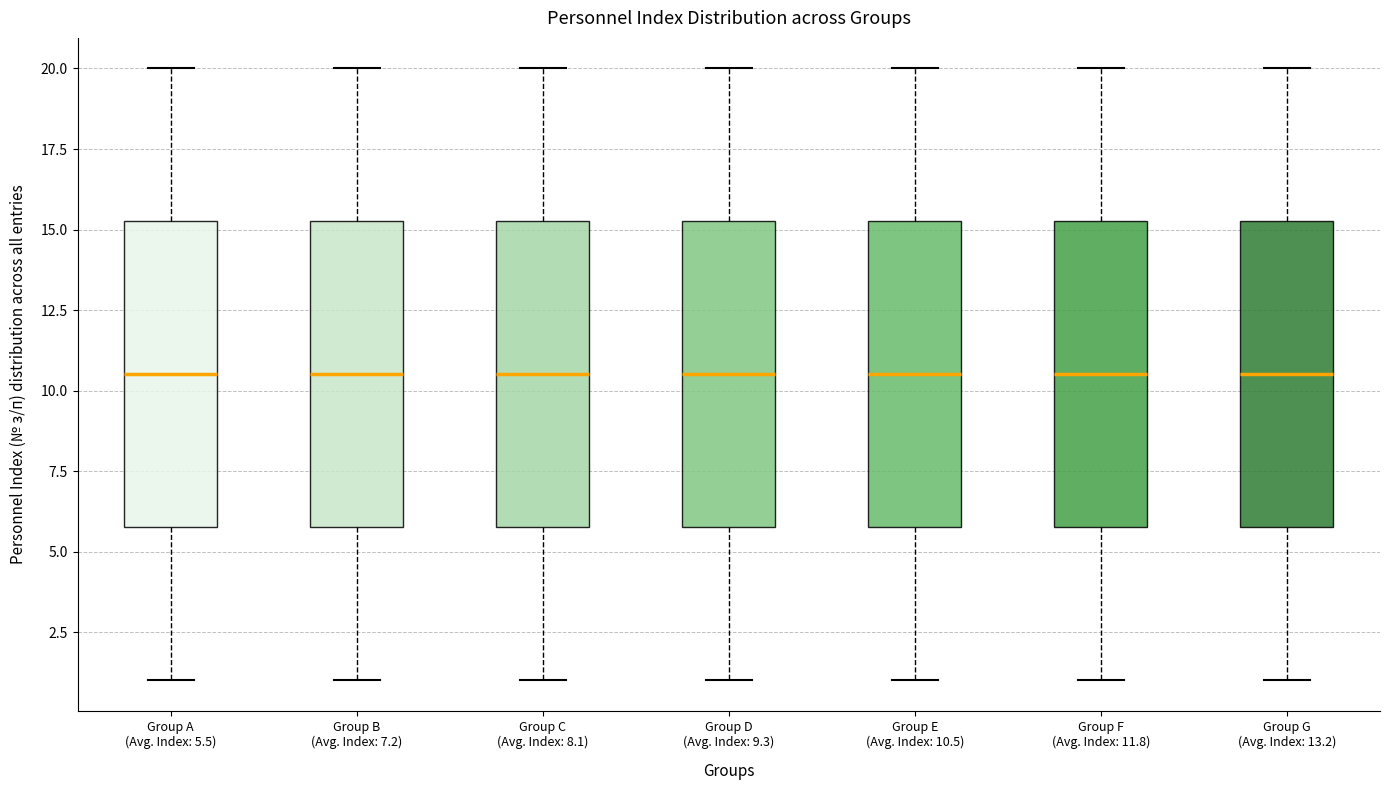

Reading left to right, transcribe this box plot: for each box, give where its median line is, the range the box spans, and where its two whiskers end, as read against the y-axis. The values are not printed on the chart, so give them approximately, as read against the axis.

Group A (Avg. Index: 5.5): median 10.5, box 6.0 to 15.5, whiskers 1.0 to 20.0
Group B (Avg. Index: 7.2): median 10.5, box 6.0 to 15.5, whiskers 1.0 to 20.0
Group C (Avg. Index: 8.1): median 10.5, box 6.0 to 15.5, whiskers 1.0 to 20.0
Group D (Avg. Index: 9.3): median 10.5, box 6.0 to 15.5, whiskers 1.0 to 20.0
Group E (Avg. Index: 10.5): median 10.5, box 6.0 to 15.5, whiskers 1.0 to 20.0
Group F (Avg. Index: 11.8): median 10.5, box 6.0 to 15.5, whiskers 1.0 to 20.0
Group G (Avg. Index: 13.2): median 10.5, box 6.0 to 15.5, whiskers 1.0 to 20.0